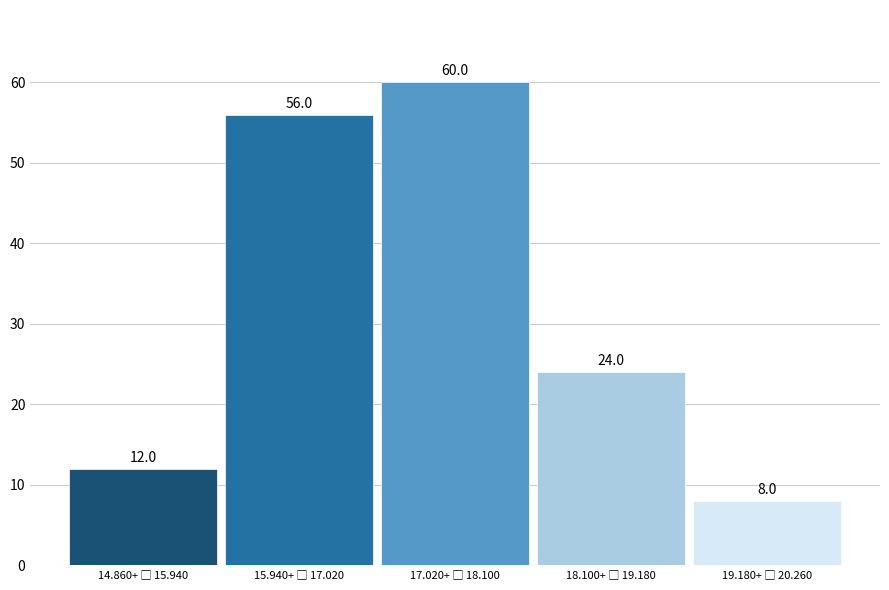

Reading left to right, extract all data points from this chart.

12	56	60	24	8